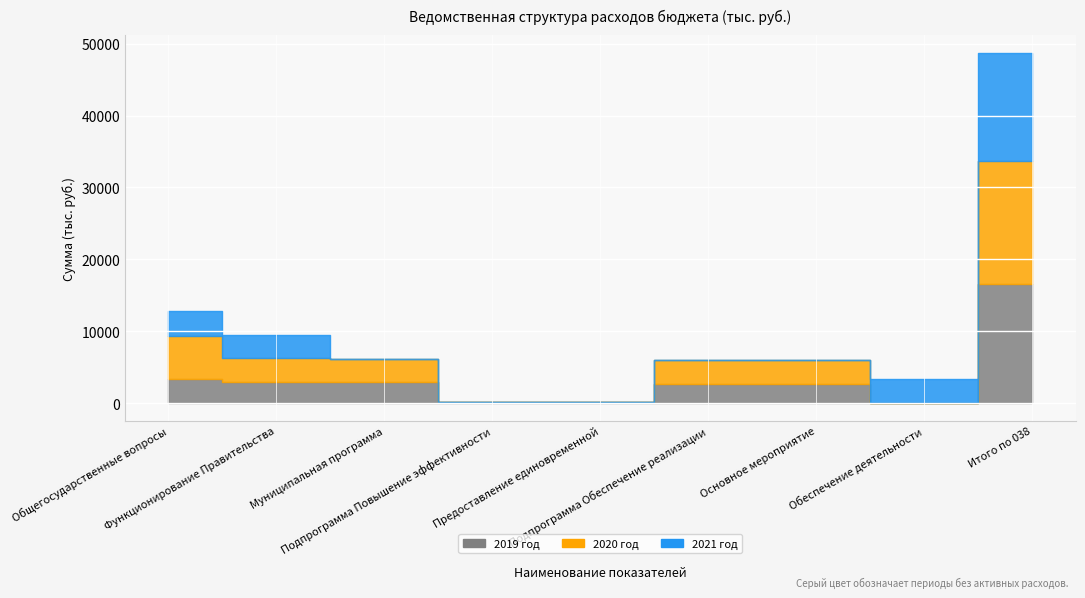

What is the total value across all series at Подпрограмма Повышение эффективности?

174.3